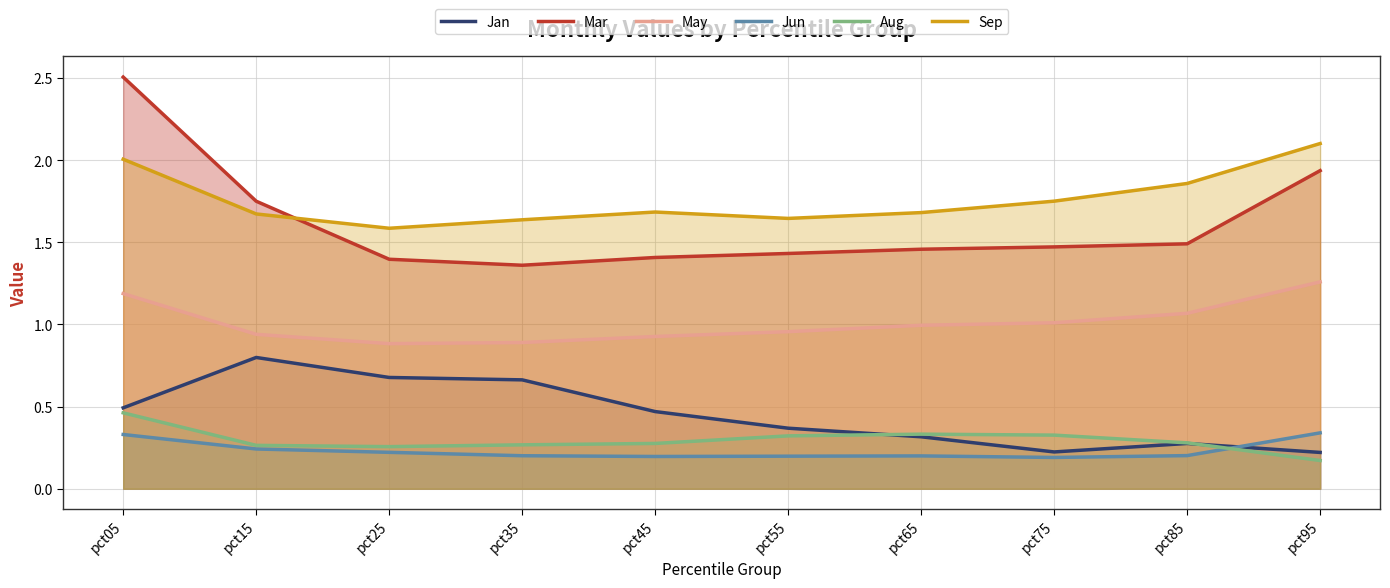

In Sep, how many points are higher than both neighbors (excluding endpoints)?

1